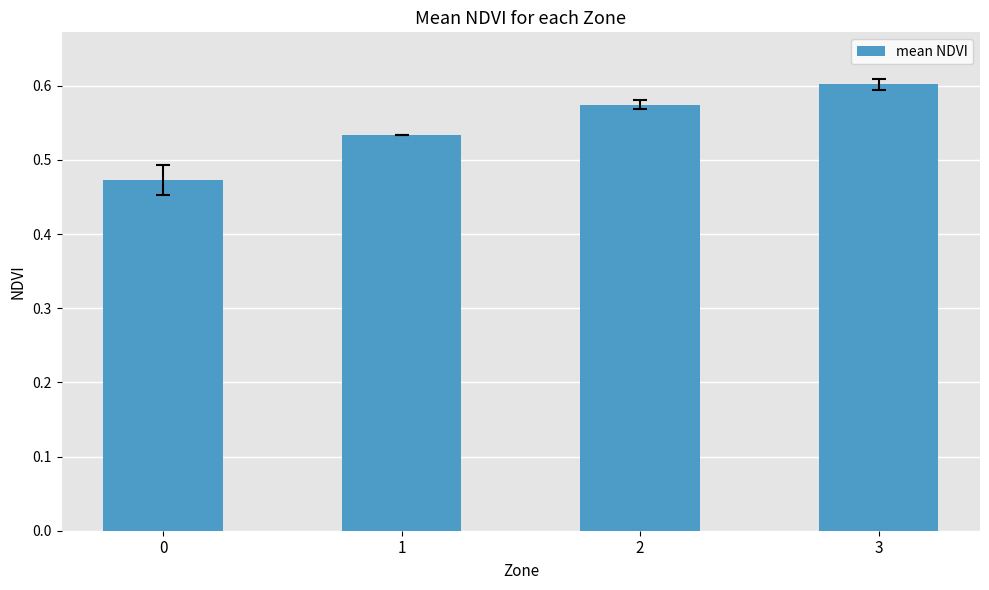

The value at 0 is 0.8. True or false?

False